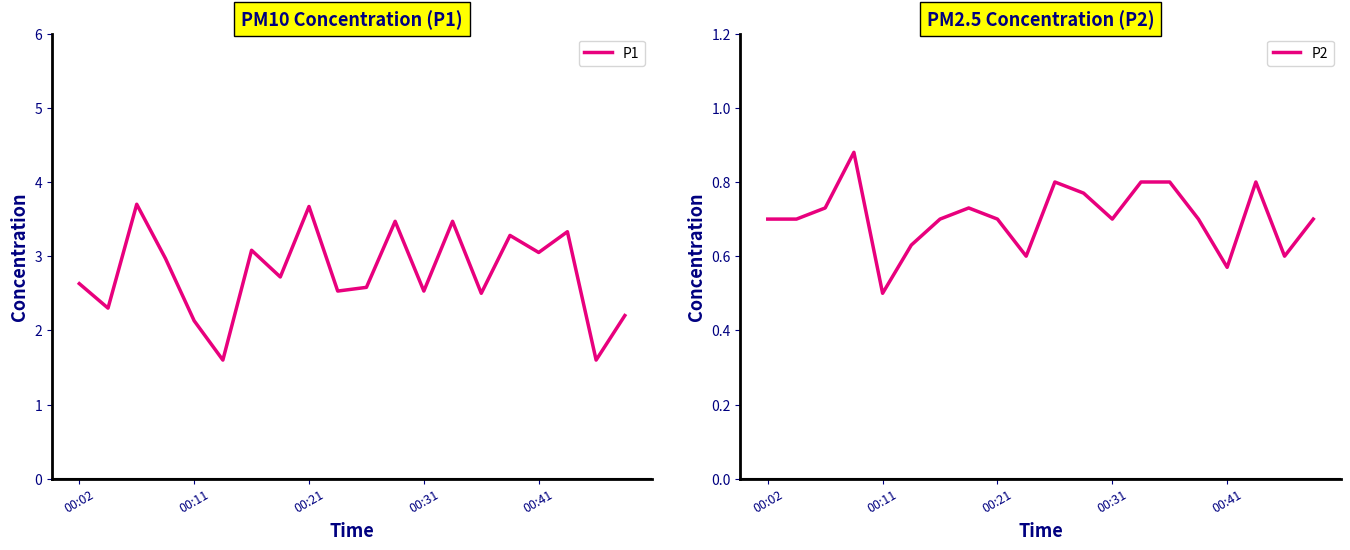

Reading left to right, what are all the values shown in this chart?

P1: 2.6	2.3	3.7	3.0	2.1	1.6	3.1	2.7	3.7	2.5	2.6	3.5	2.5	3.5	2.5	3.3	3.0	3.3	1.6	2.2
P2: 0.7	0.7	0.7	0.9	0.5	0.6	0.7	0.7	0.7	0.6	0.8	0.8	0.7	0.8	0.8	0.7	0.6	0.8	0.6	0.7